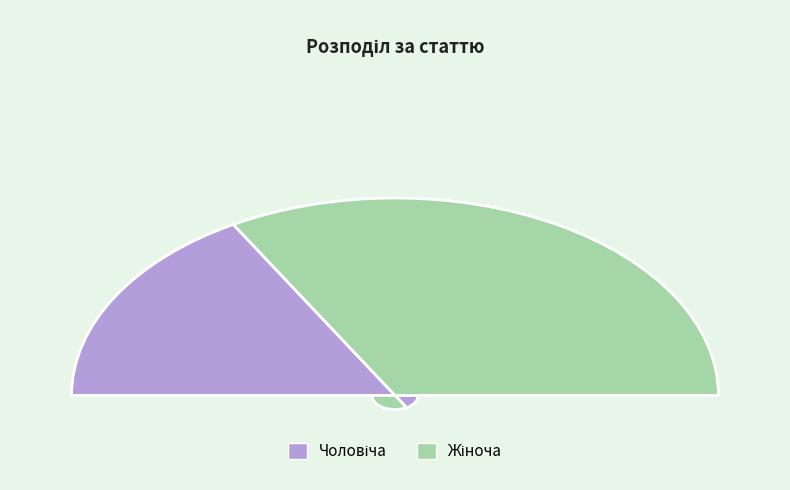

The Чоловіча slice represents 33% of the pie. True or false?

True